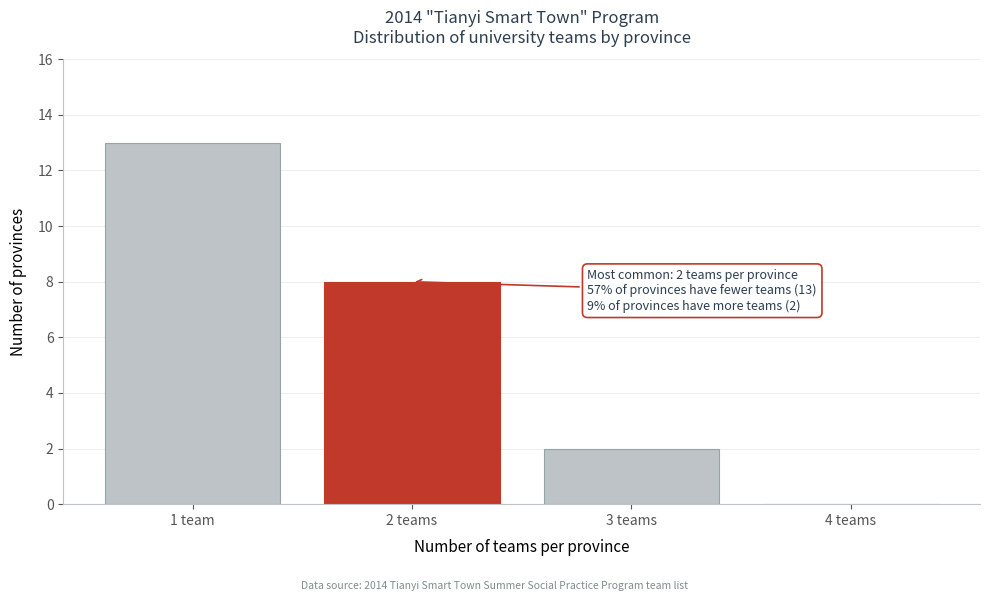

Reading left to right, list all the values displayed in this chart.

1 team=13	2 teams=8	3 teams=2	4 teams=0